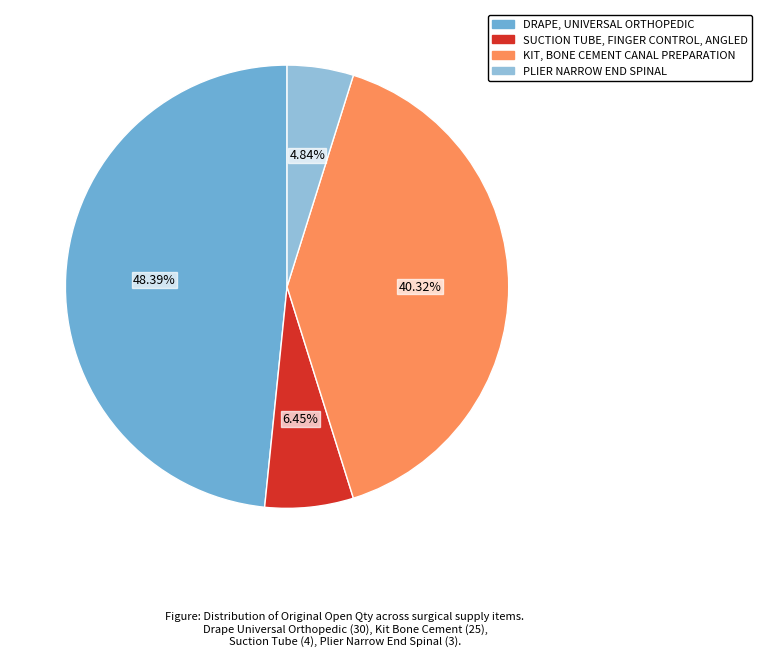

What is the smallest slice in the pie chart?

PLIER NARROW END SPINAL